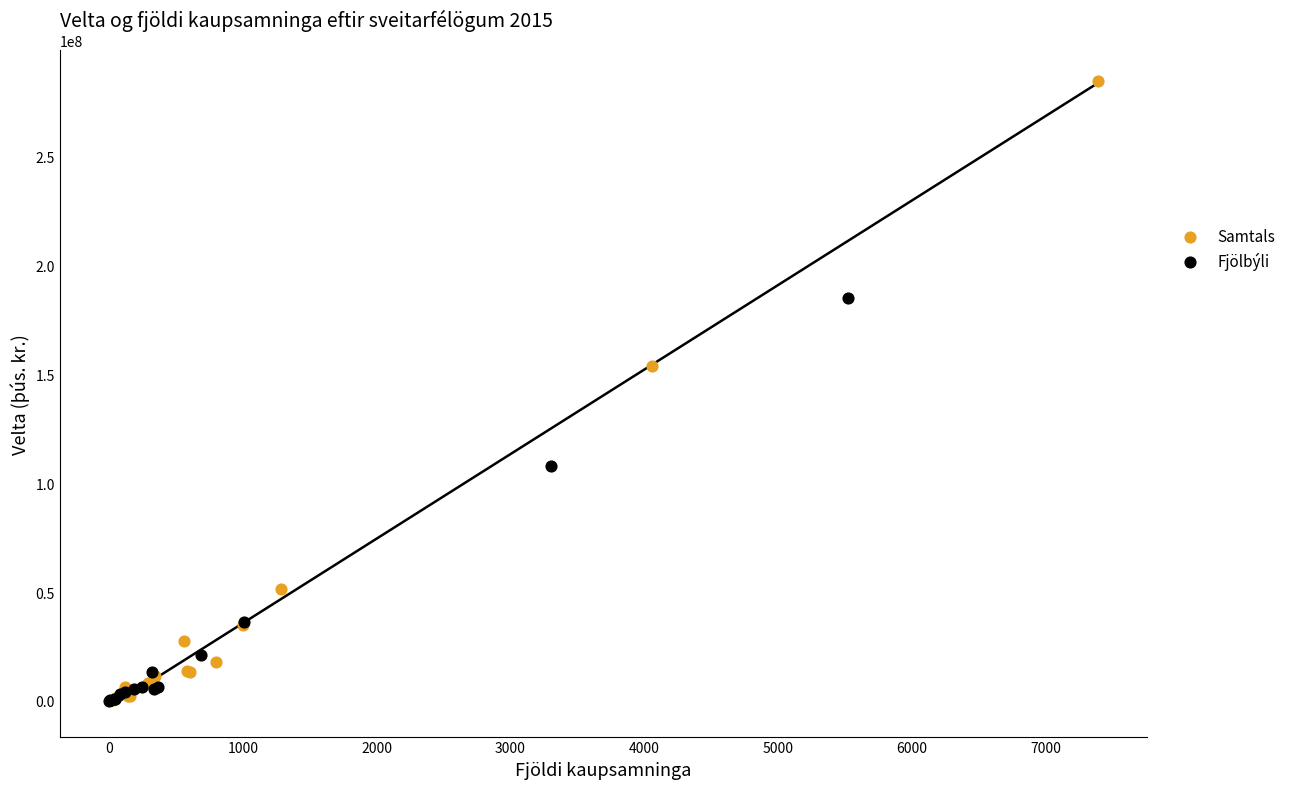

Which series contains the highest Y value?

Samtals